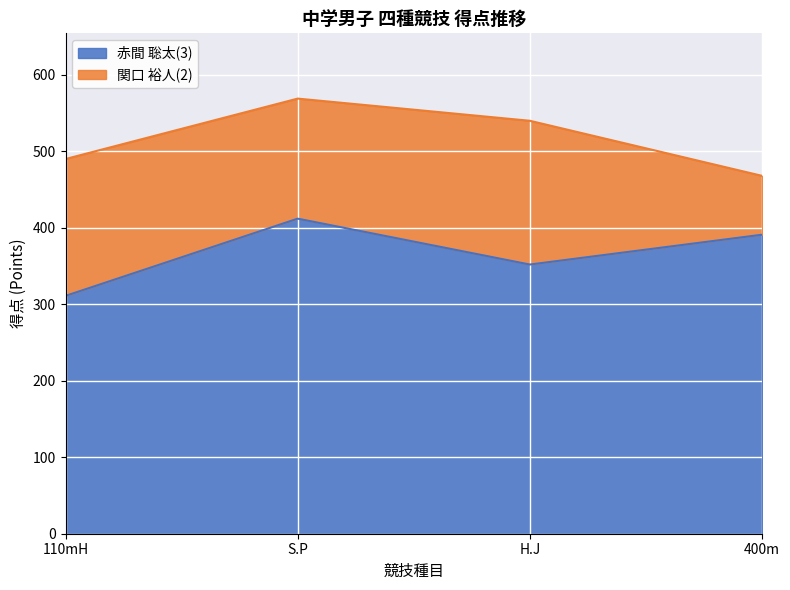

How many data points does each series have?

4